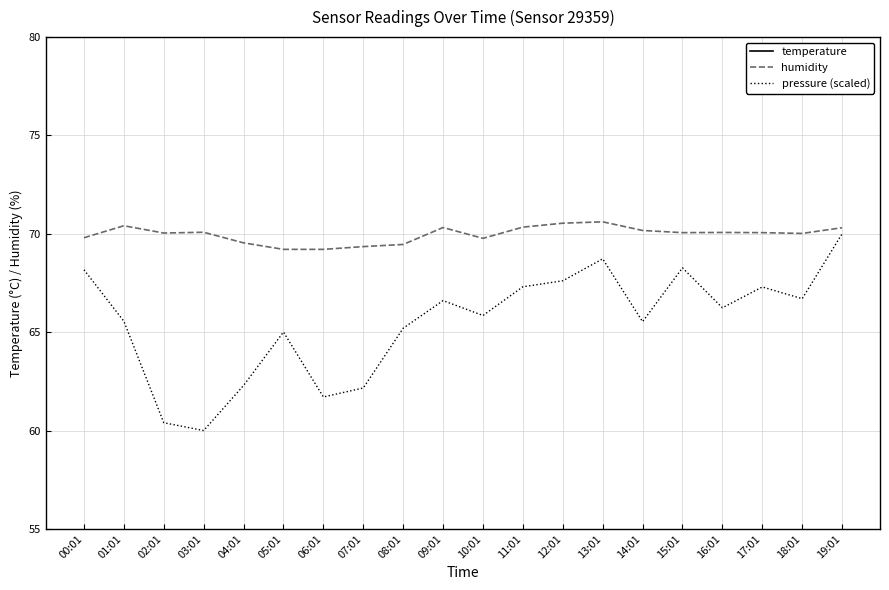

Count the number of data series in this chart.

3